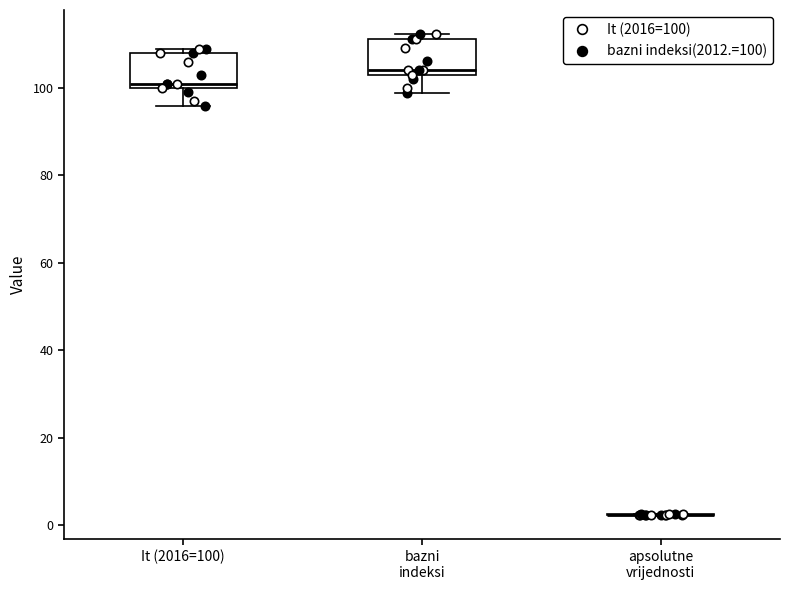

Reading left to right, transcribe this box plot: for each box, give where its median line is, the range the box spans, and where its two whiskers end, as read against the y-axis. The values are not printed on the chart, so give them approximately, as read against the axis.

It (2016=100): median 102, box 100 to 108, whiskers 96 to 110
bazni indeksi: median 104 (just above the box's lower edge), box 104 to 112, whiskers 98 to 112 (just above the box's upper edge)
apsolutne vrijednosti: box collapsed to a line at 2, whiskers 2 to 2